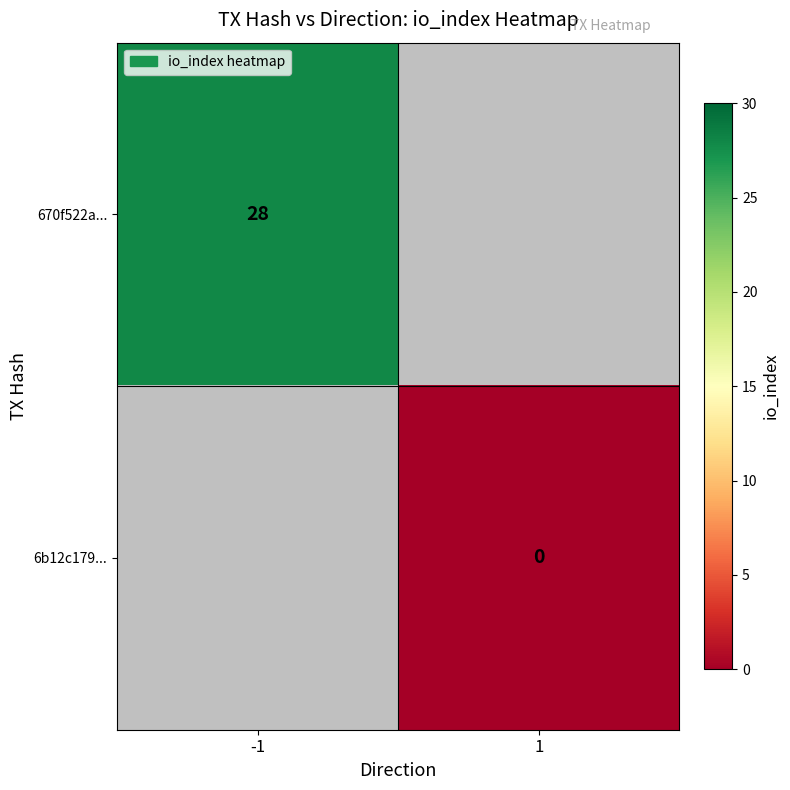

The value of 670f522a... at -1 is 28. True or false?

True